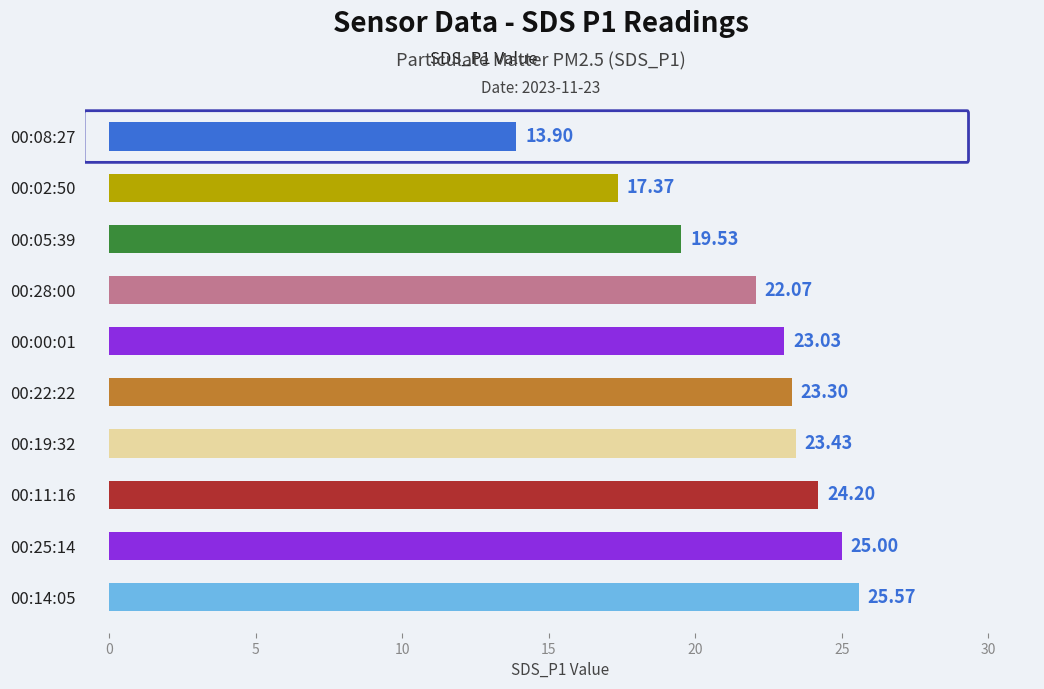

Does the chart contain stacked bars?

No